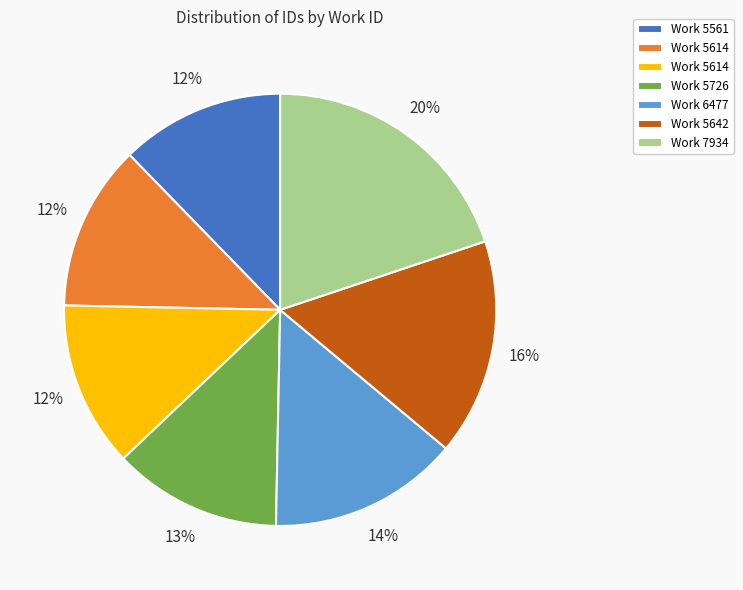

How many slices are in this pie chart?

7